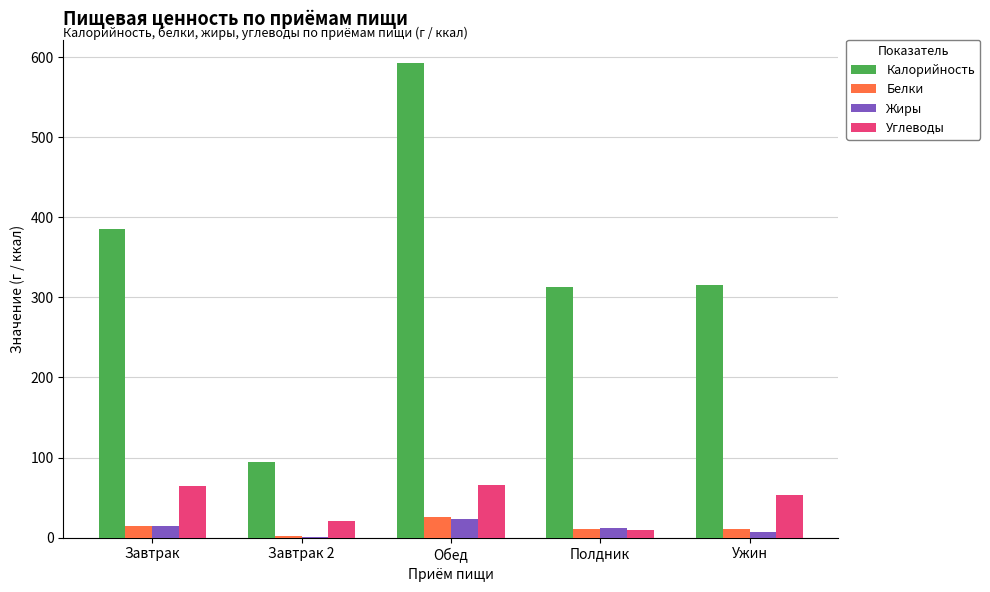

Where is Углеводы nearest to the value 38?

Ужин